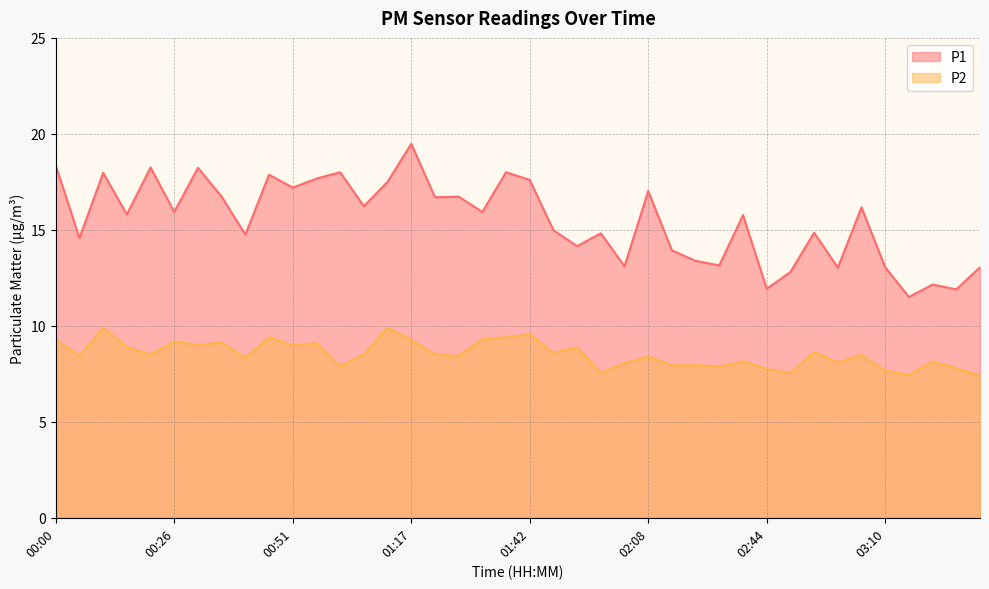

Which label corresponds to the smallest value in the chart?

03:31